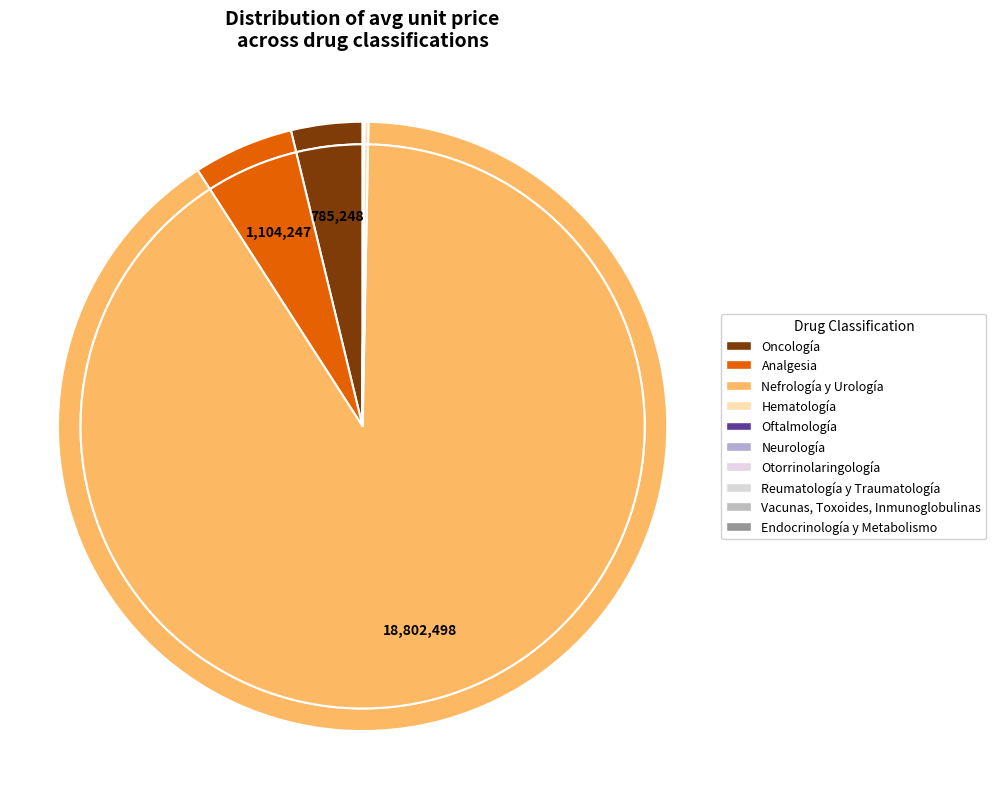

Does any single category account for the majority?

Yes